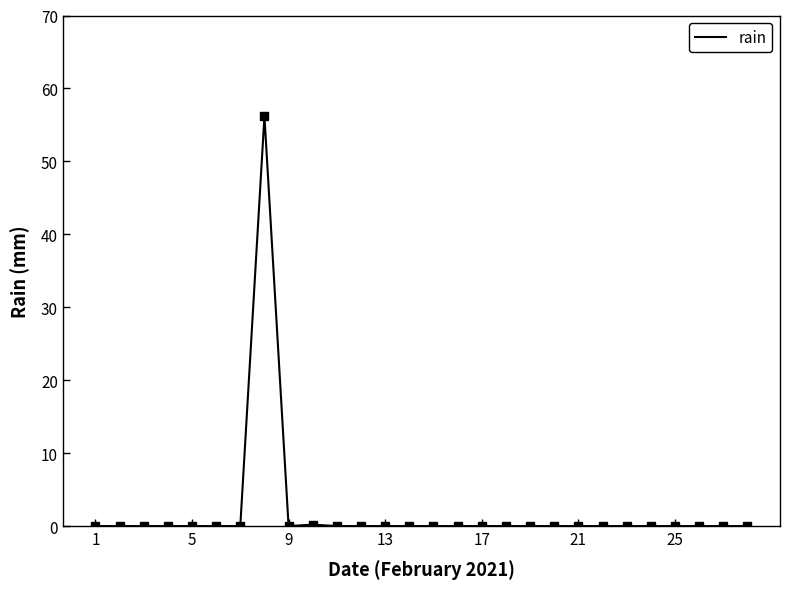

What is the greatest value displayed?

56.2